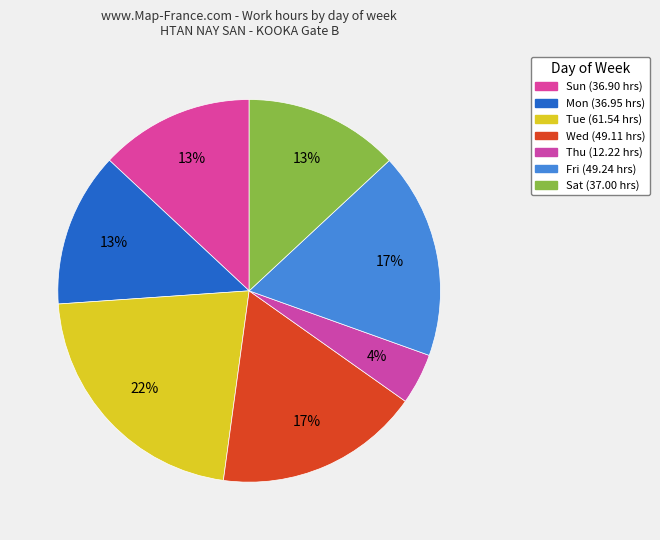

Count the number of slices in the pie.

7